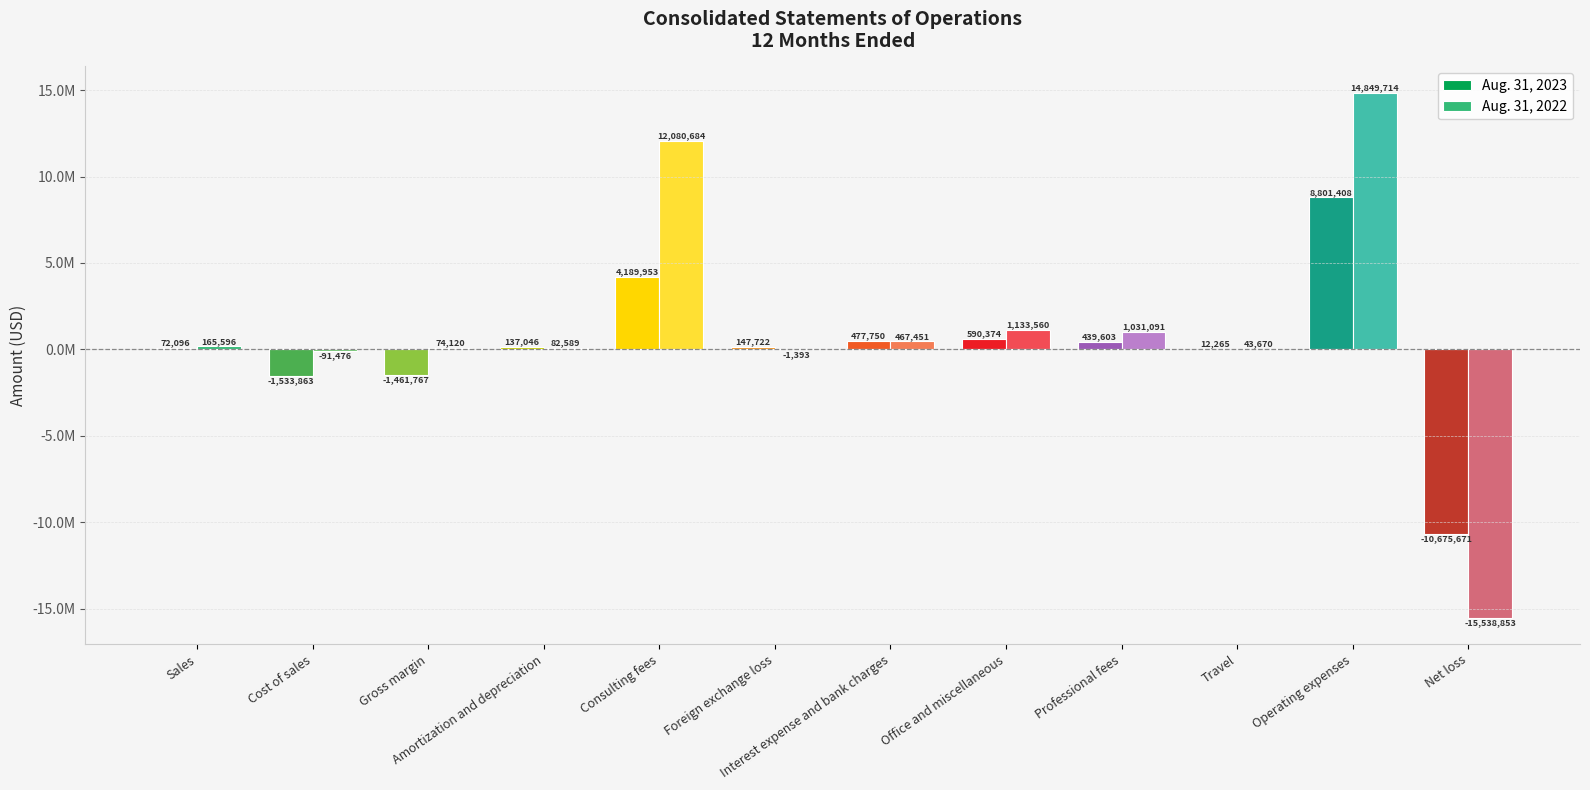

What is the label of the 5th bar from the left?

Consulting fees